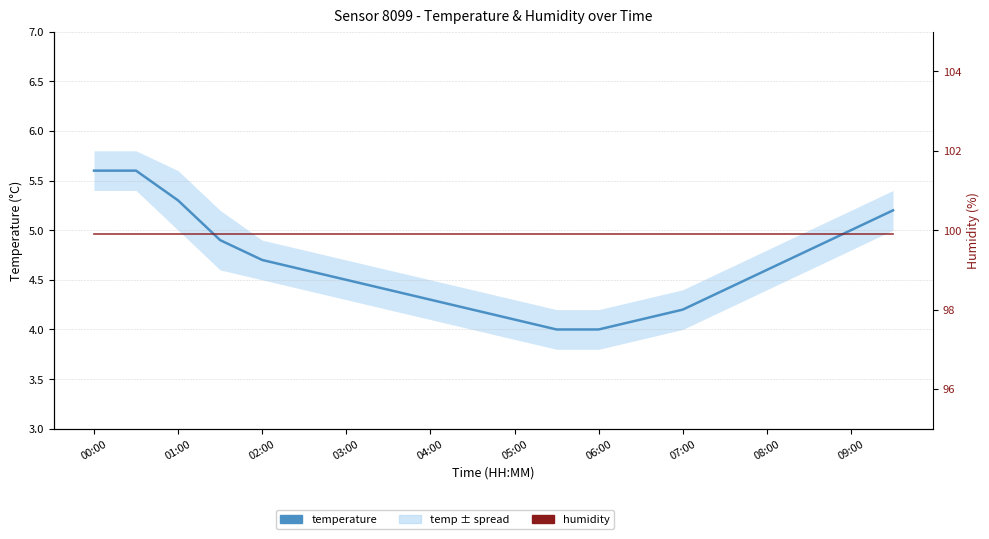

What is the value of the temperature point at the 6th from the left?

4.6